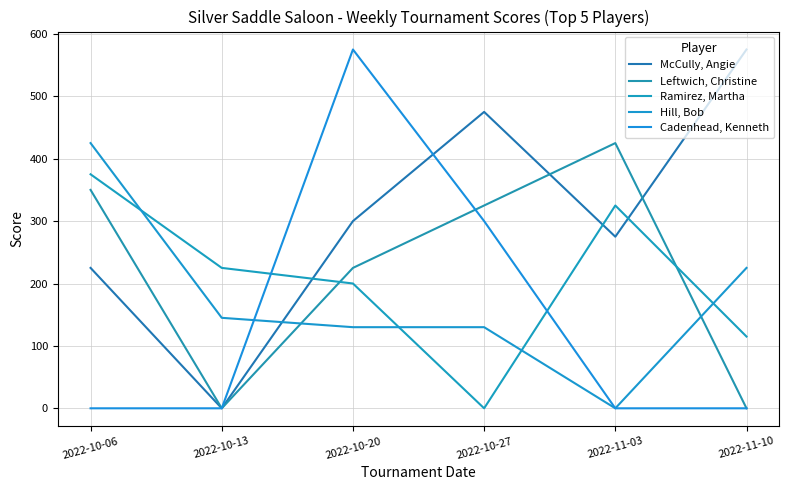

What is the difference between the maximum and minimum values in the Cadenhead, Kenneth series?

575